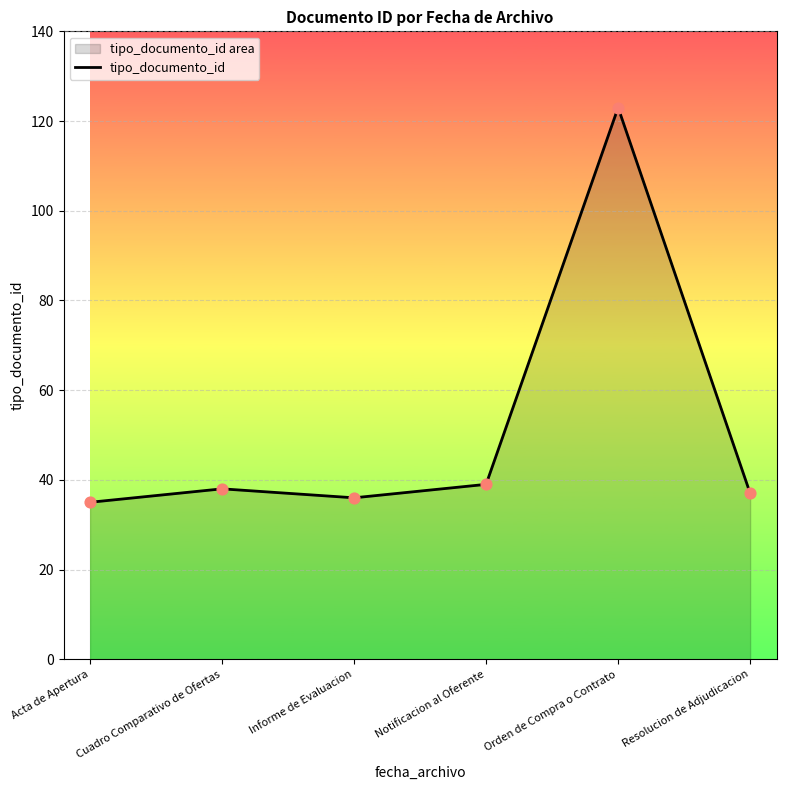

What is the change in value from Acta de Apertura to Orden de Compra o Contrato?

+88